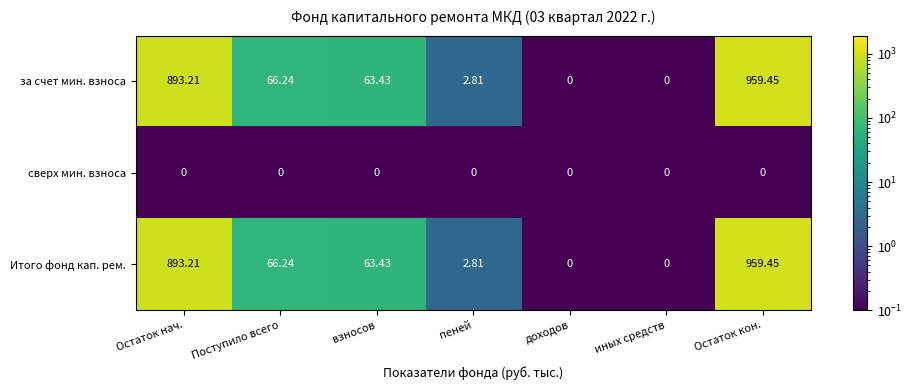

Is the value of Итого фонд кап. рем. at Остаток кон. greater than the value of за счет мин. взноса at Поступило всего?

Yes